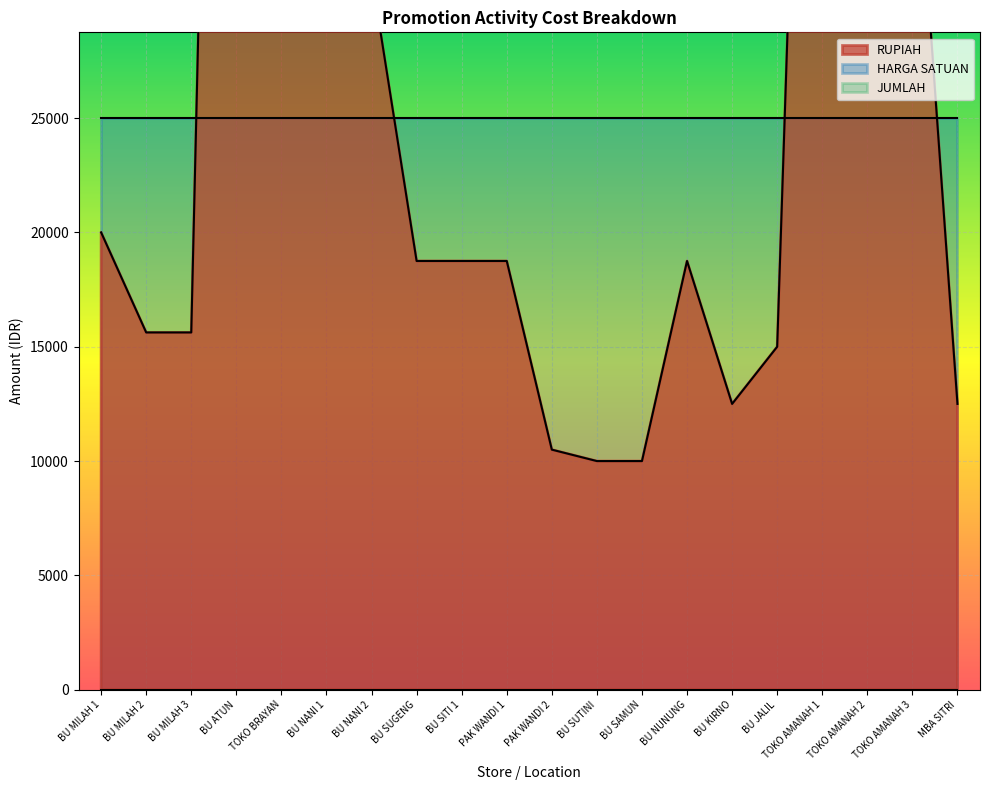

At which label does JUMLAH reach its peak?

BU MILAH 1